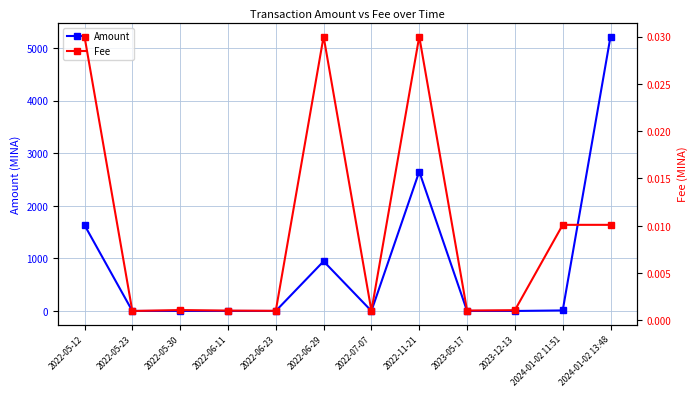

Rank the series by their average value, from lowest to highest.

Fee, Amount